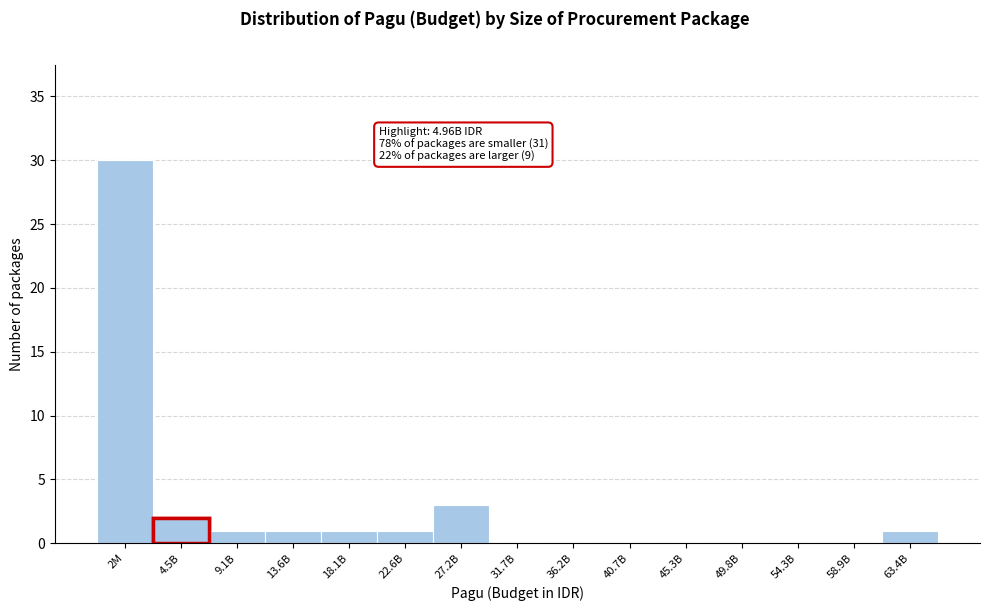

Reading right to left, what are all the values shown in this chart?

63.4B=1	58.9B=0	54.3B=0	49.8B=0	45.3B=0	40.7B=0	36.2B=0	31.7B=0	27.2B=3	22.6B=1	18.1B=1	13.6B=1	9.1B=1	4.5B=2	2M=30